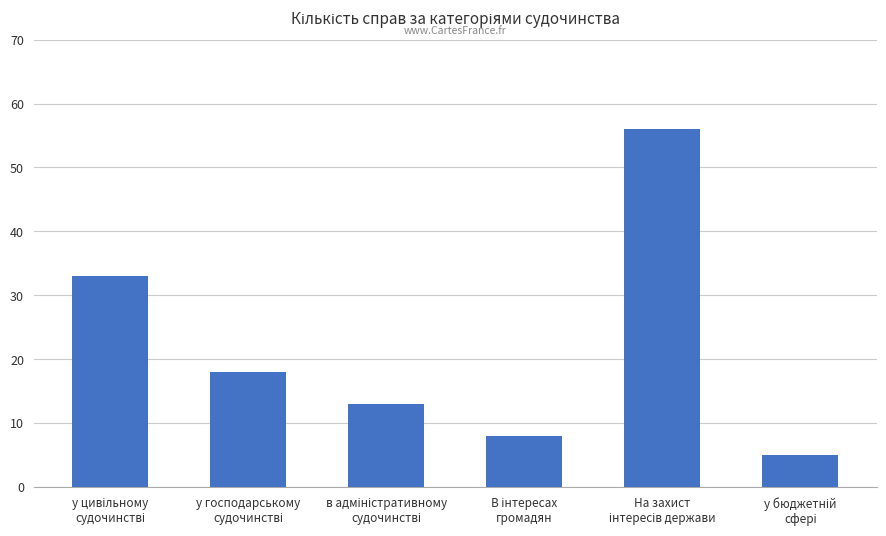

What is the difference between the second highest and second lowest values?

25